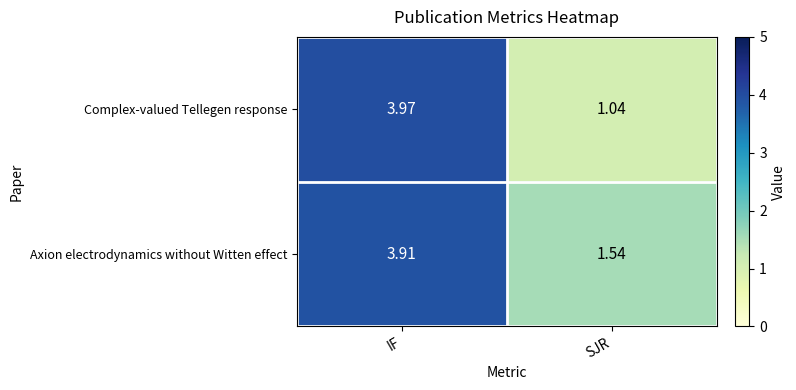

List the labels in order of Complex-valued Tellegen response value, largest first.

IF, SJR